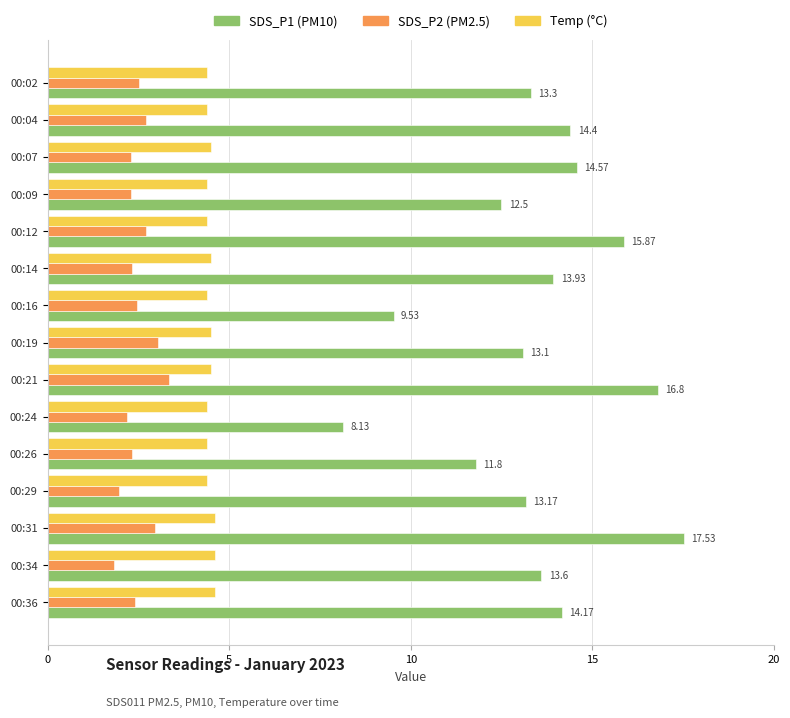

How many distinct data groups are displayed?

3